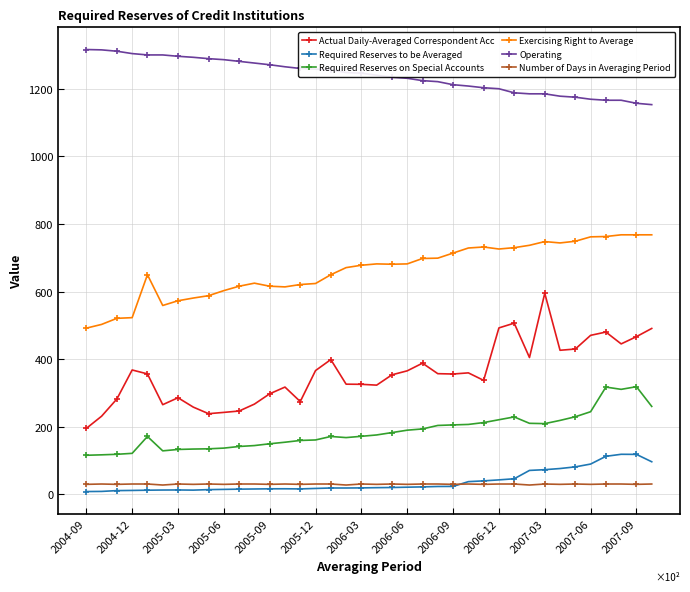

What is the value of the Required Reserves on Special Accounts point at the 11th from the left?

142.0